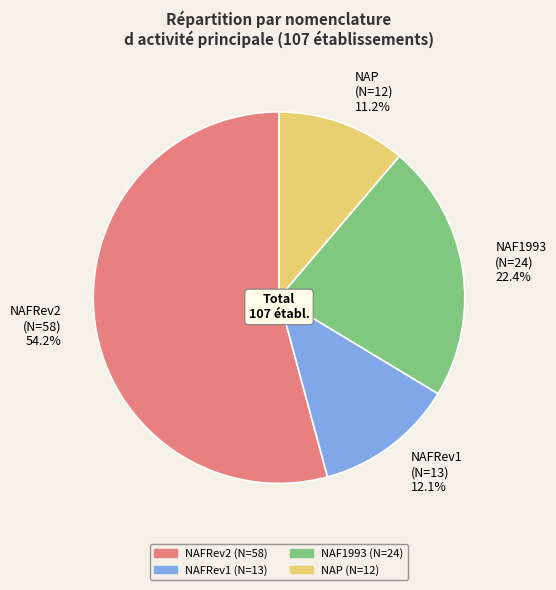

What is the smallest slice in the pie chart?

NAP